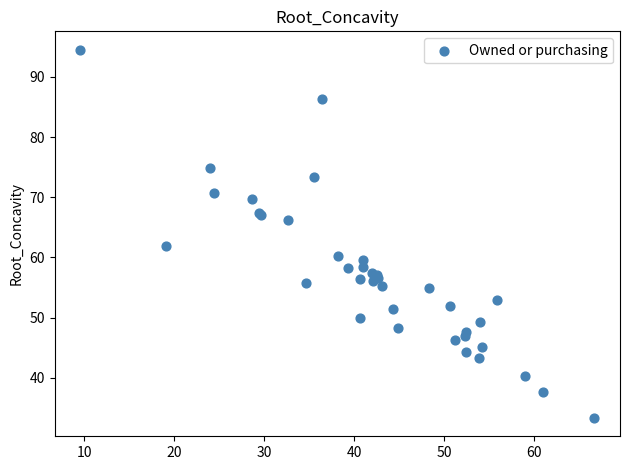

What Y value in the scatter plot is closest to 63?

61.9